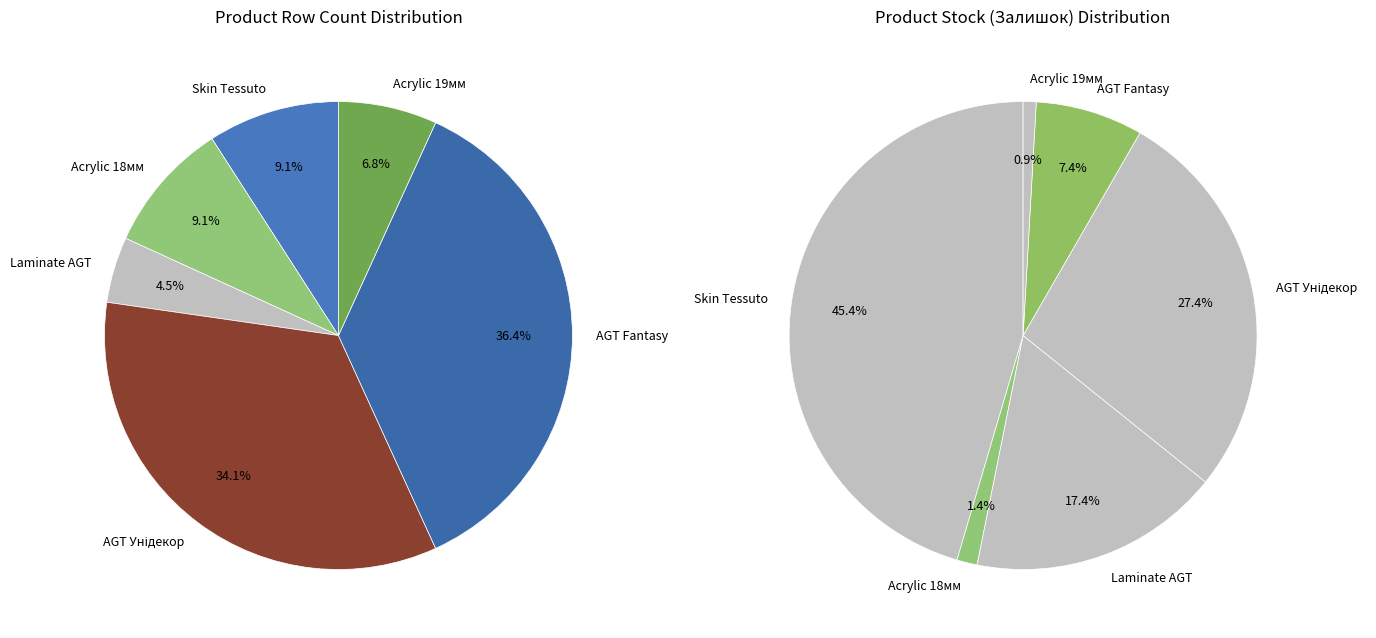

Combined, what portion of the pie is Панель акрилова Acrylic 19 мм. Фантазія and AGT panel 18 mm. Fantasy?

43.2%